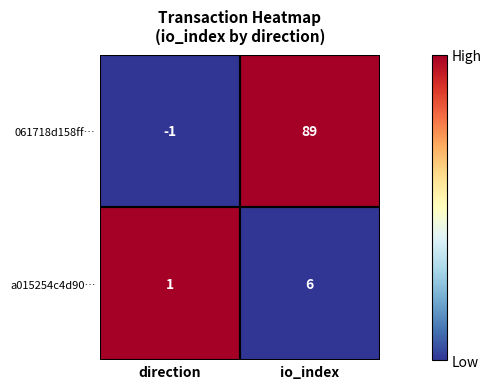

What is the difference between the maximum and minimum values in the a015254c4d90… series?

5